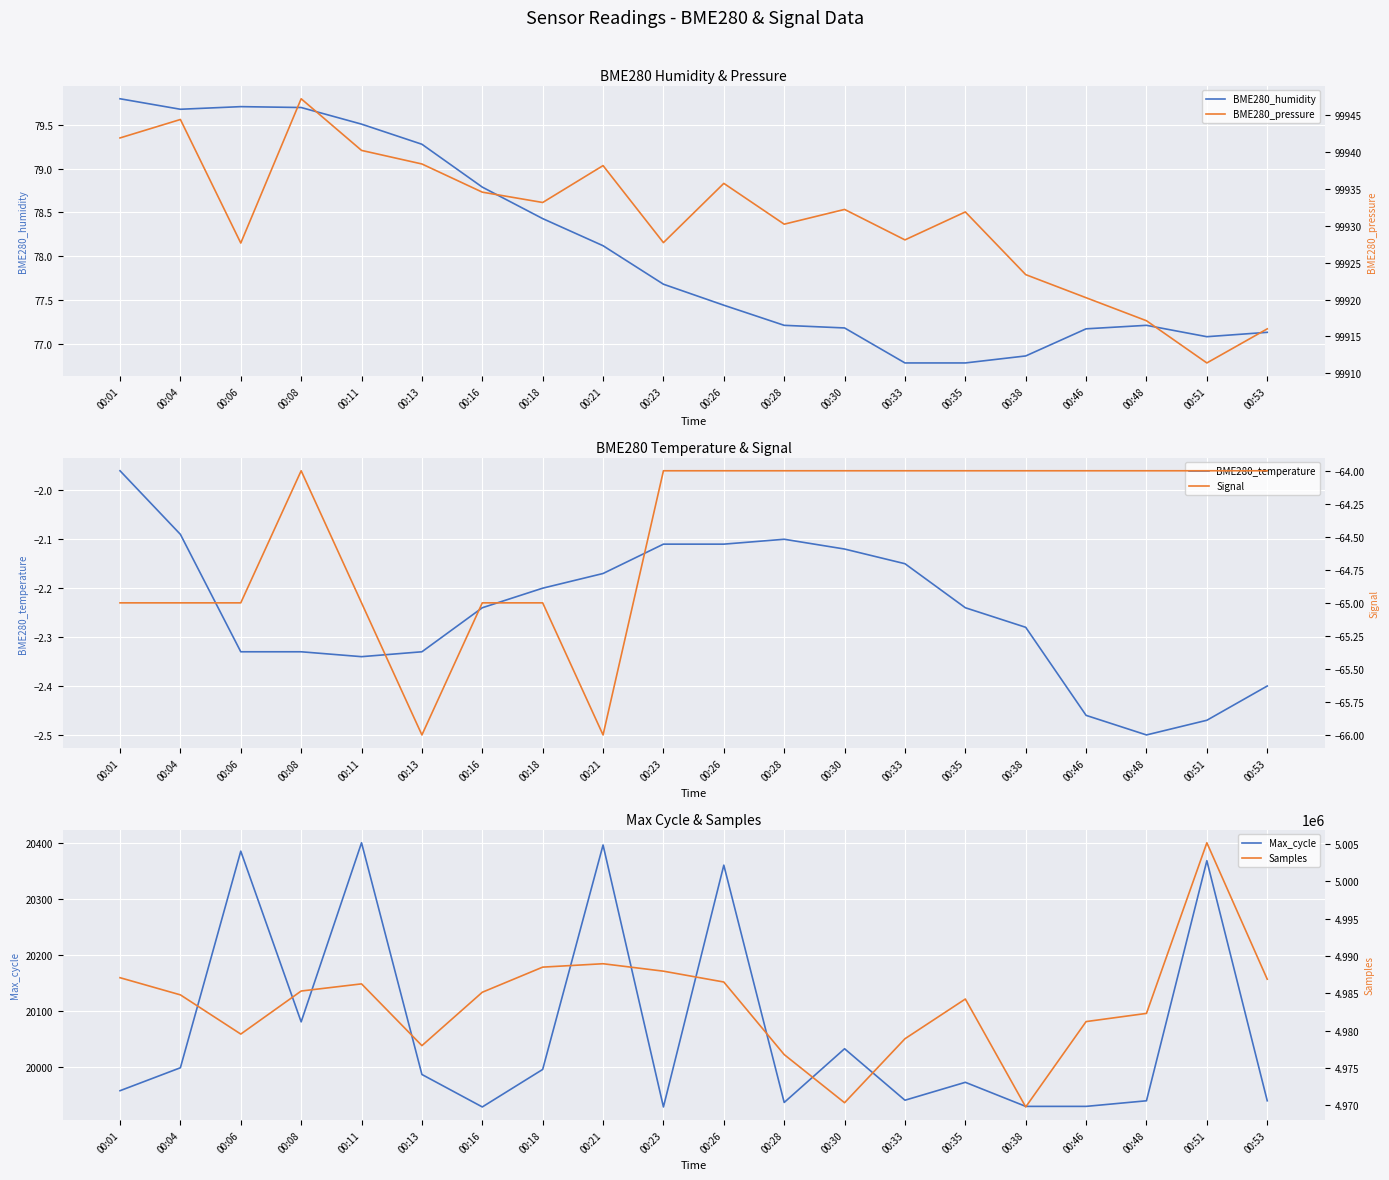

What is the difference between the Max_cycle values at 00:01 and 00:53?

18